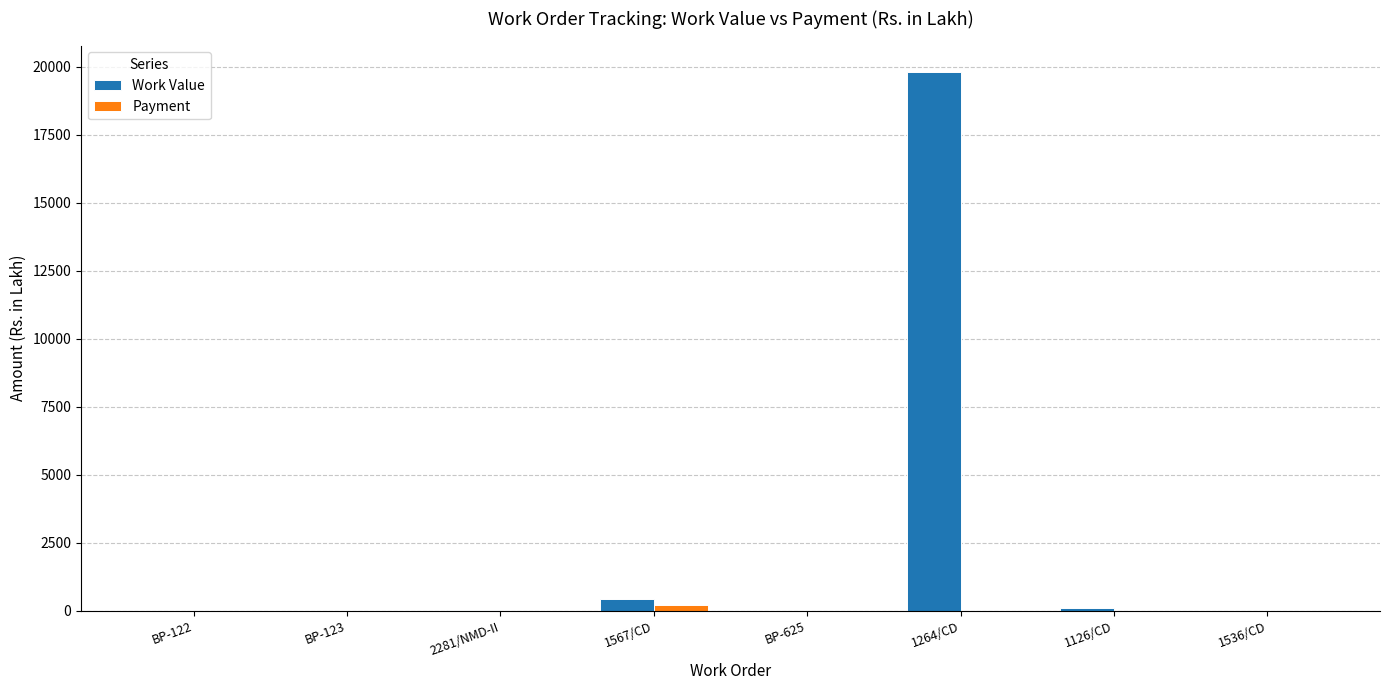

What is the highest value of the Work Value series?

19789.3